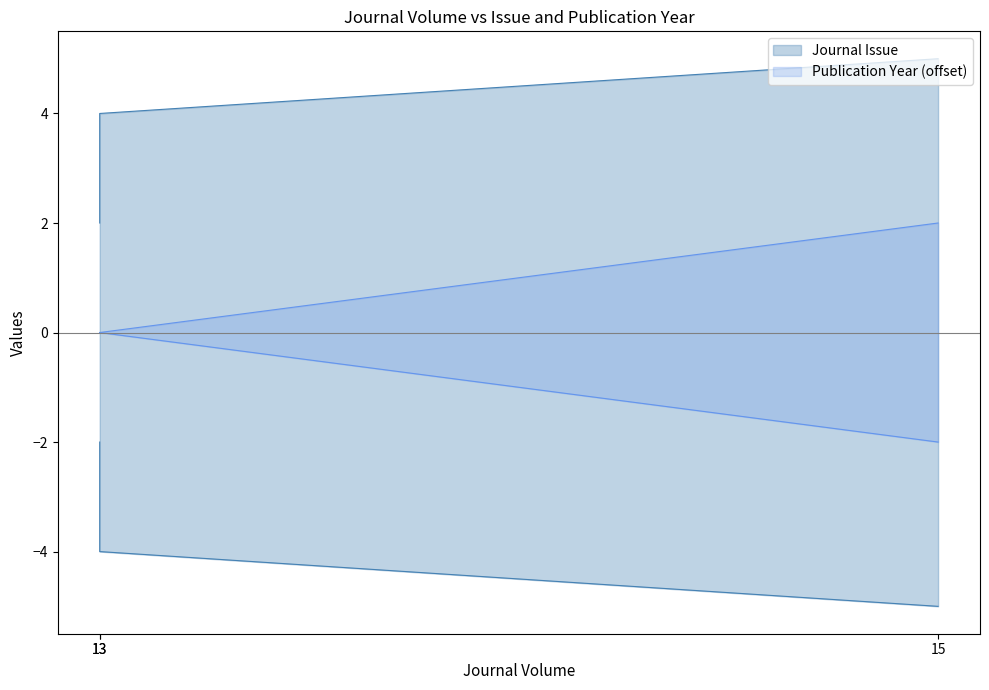

What is the maximum value for Publication Year?

2